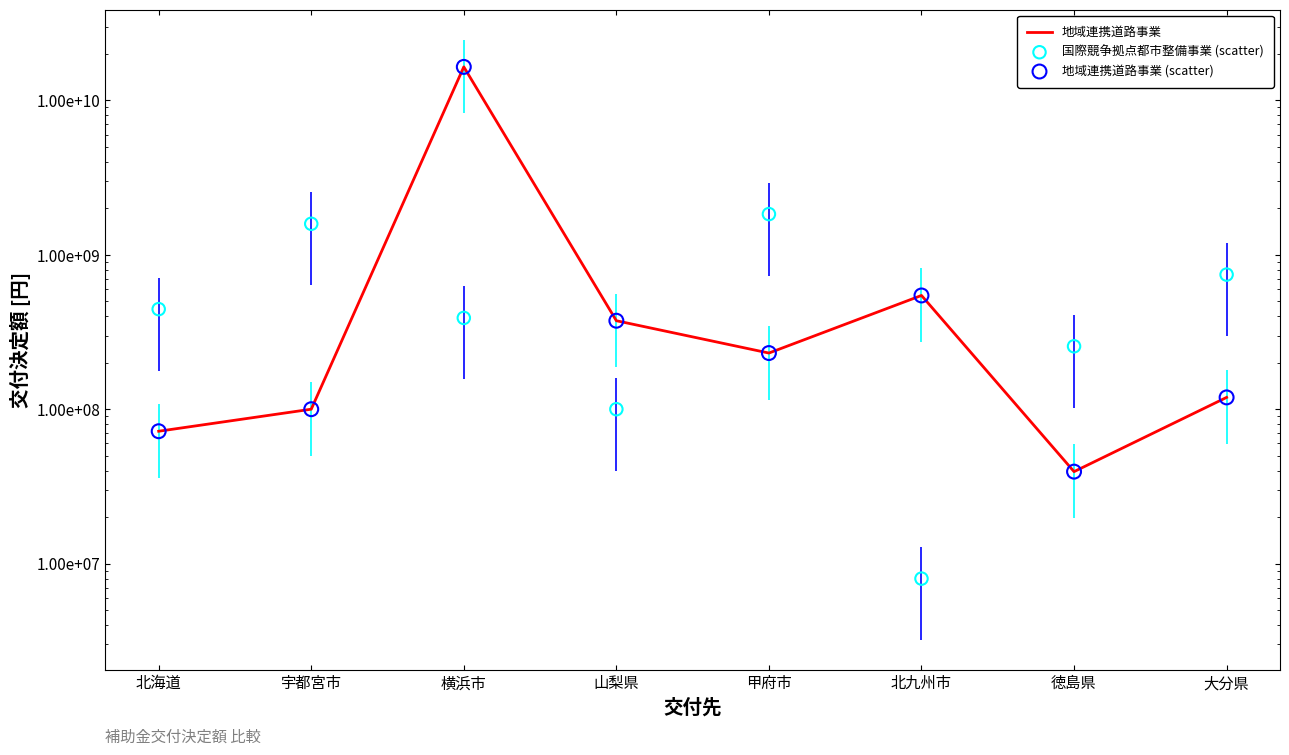

At which category is the sum across all series the highest?

横浜市